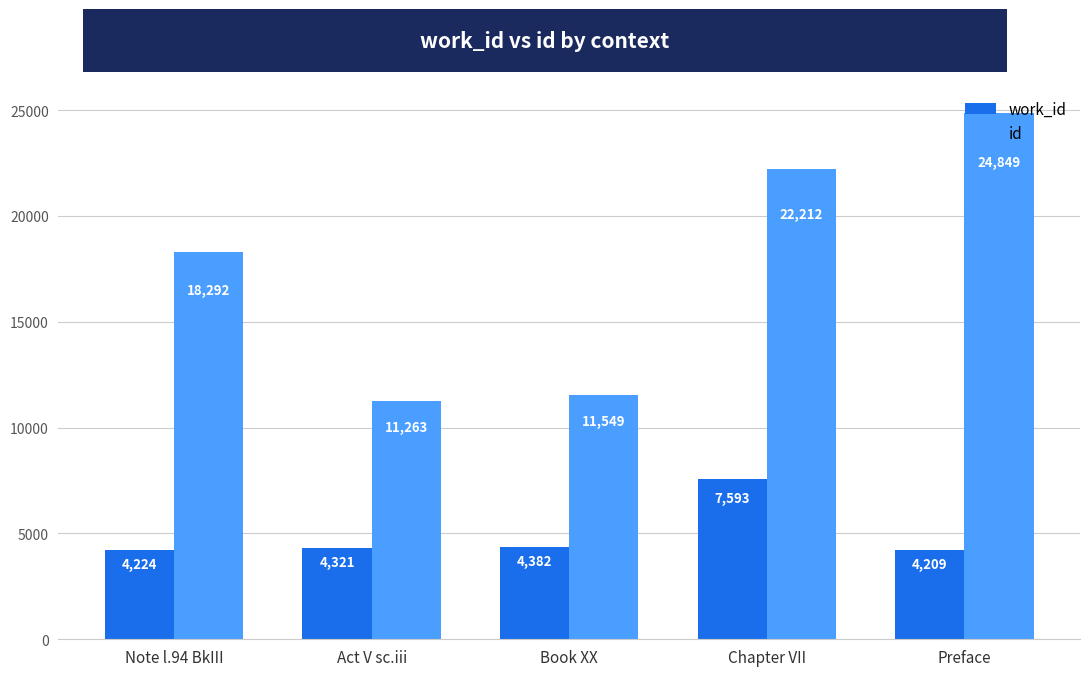

What is the difference between the highest and lowest values at Note l.94 BkIII?

14068